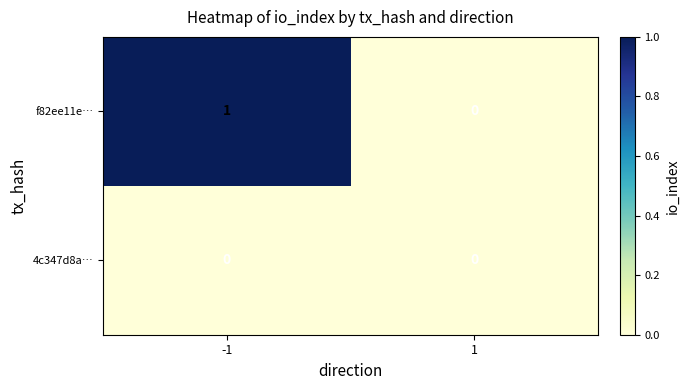

What is the difference between the highest and lowest values at -1?

1